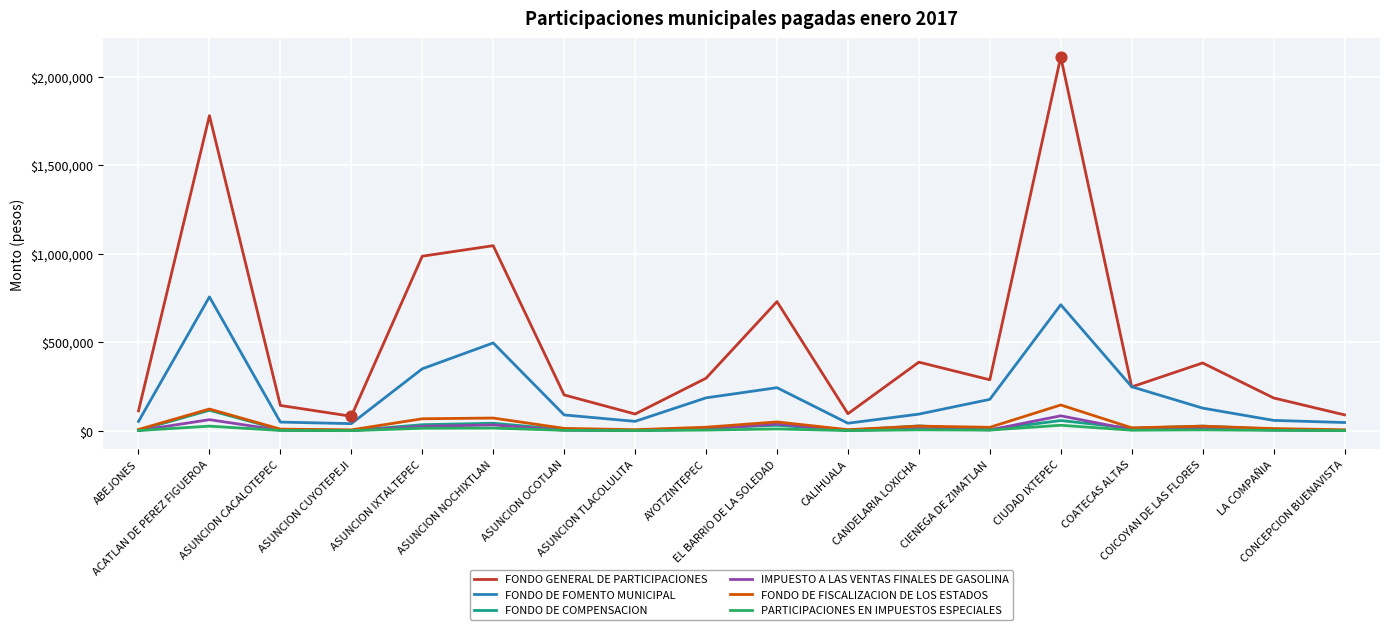

Is the value of IMPUESTO A LAS VENTAS FINALES DE GASOLINA at ASUNCION NOCHIXTLAN greater than the value of PARTICIPACIONES EN IMPUESTOS ESPECIALES at ASUNCION CUYOTEPEJI?

Yes